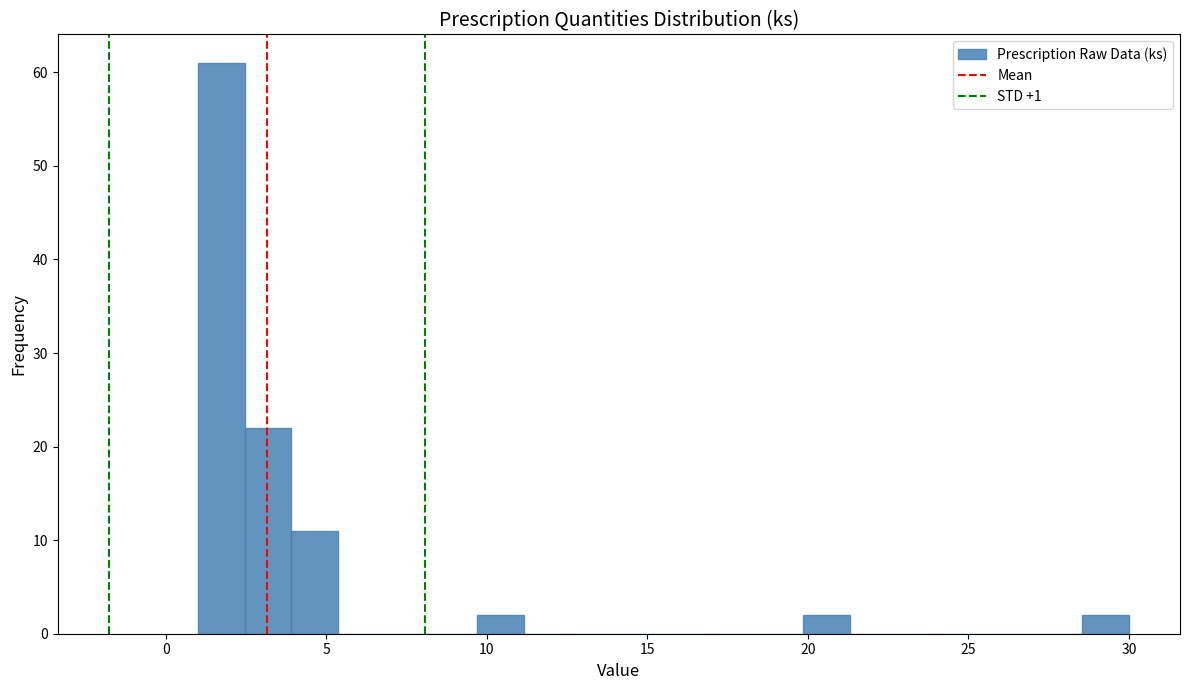

Read against the x-axis, roughly where is the centre of the tallest bar?

1.5